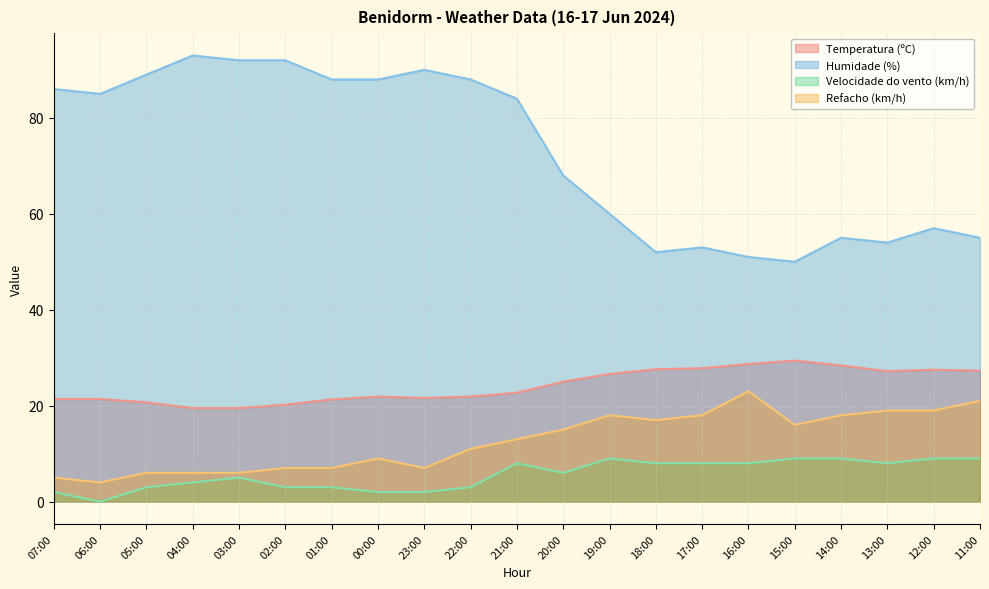

What is the difference between the Velocidade do vento (km/h) values at 13:00 and 07:00?

6.0